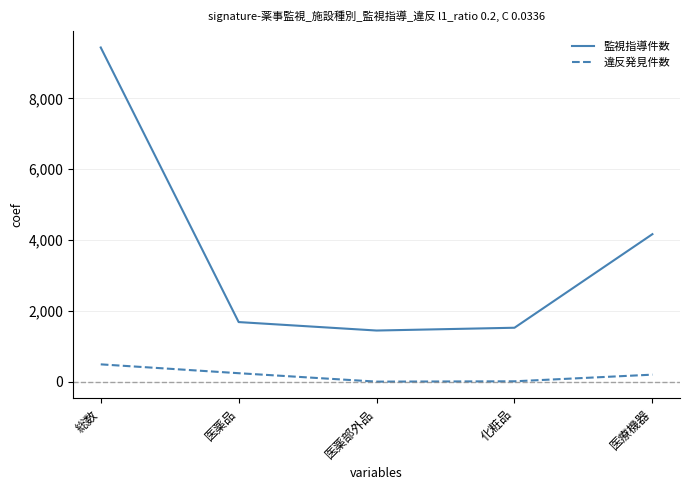

What is the minimum value for 監視指導件数?

1446